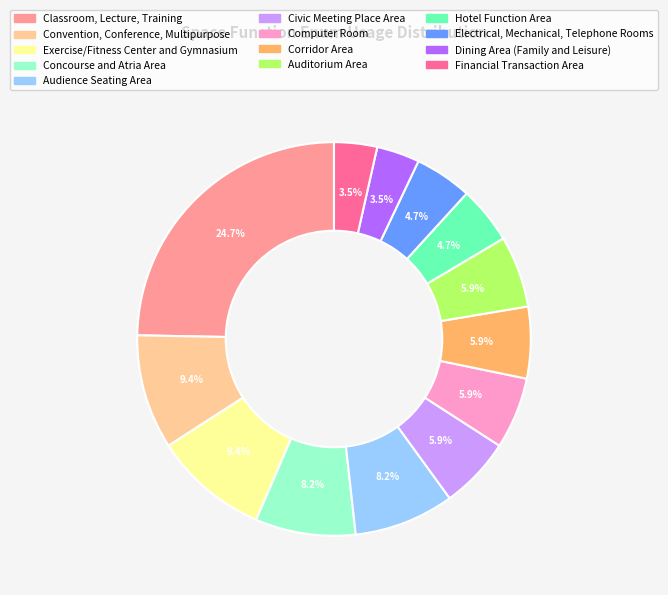

Is it true that Audience Seating Area is 8% of the pie?

True